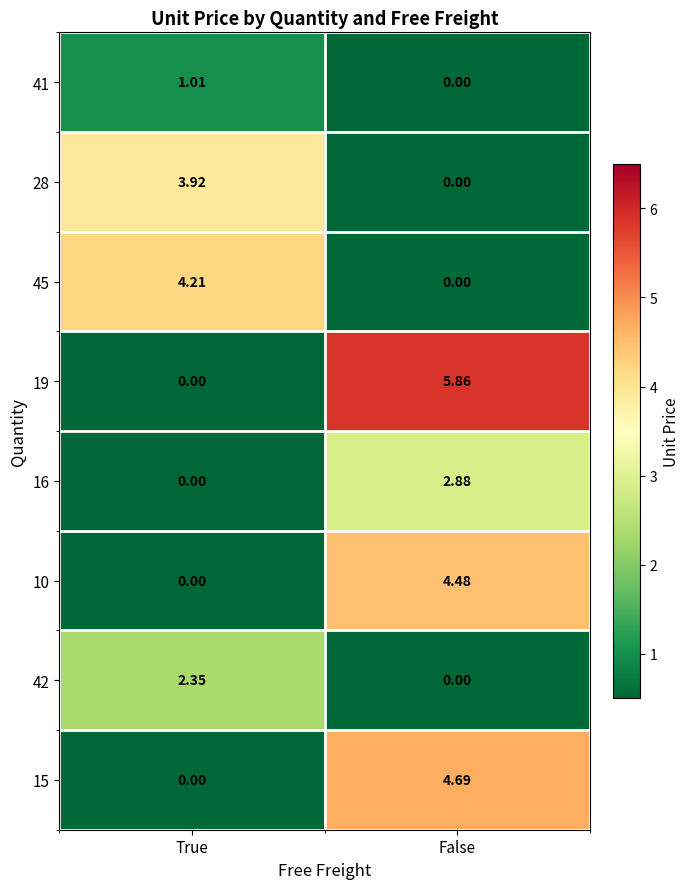

At which category is the sum across all series the highest?

False